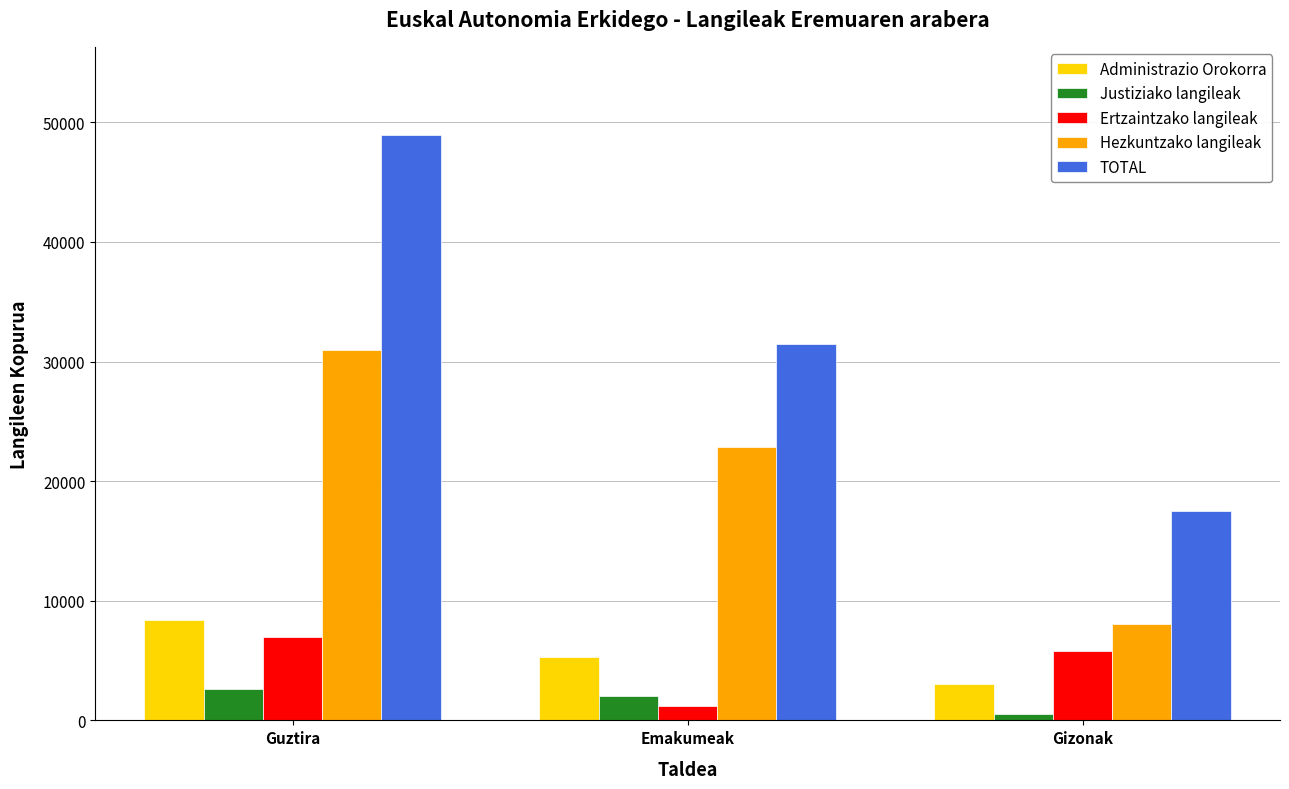

The Justiziako langileak series shows 574 at Gizonak. True or false?

True